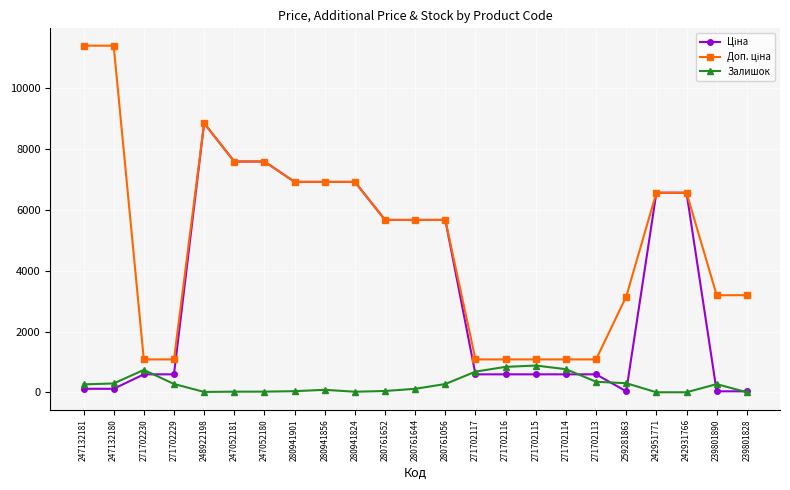

What is the difference between the highest and lowest values at 242951771?

6568.8